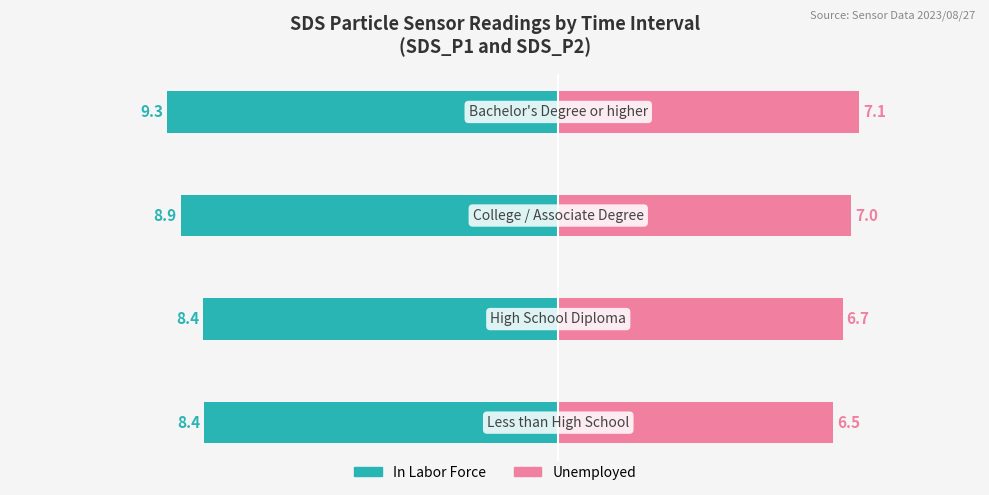

How many data points does each series have?

4